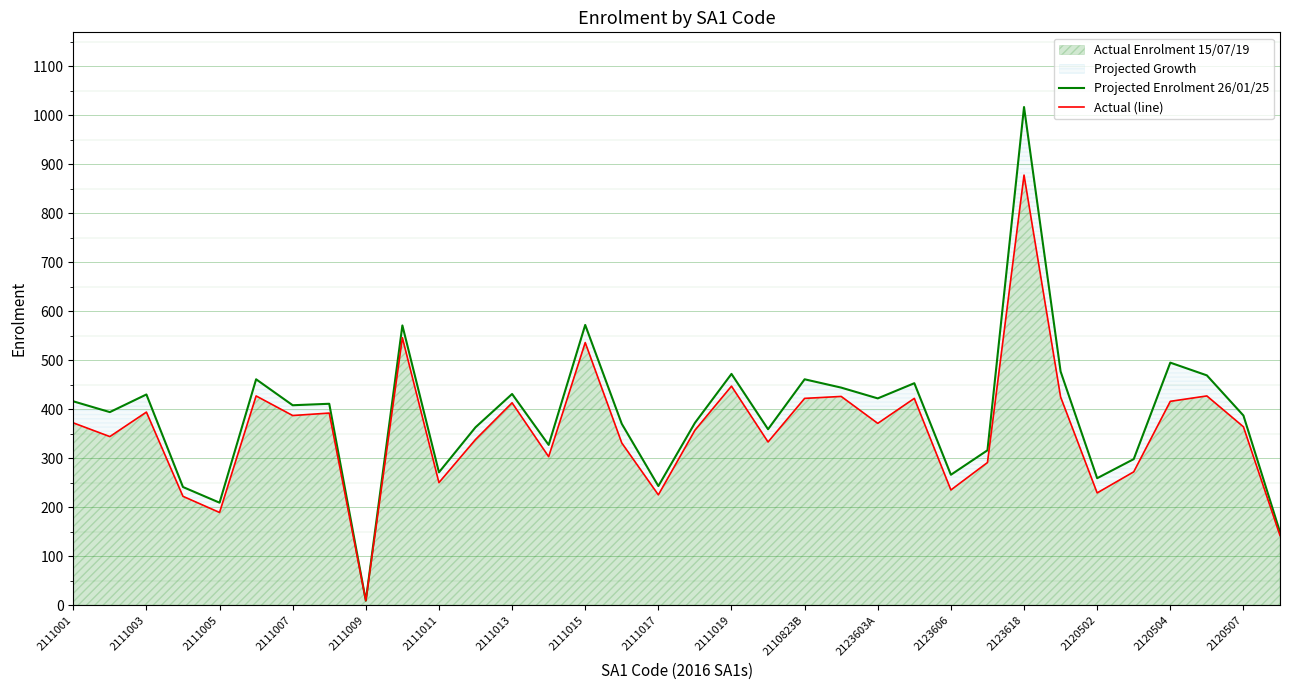

Rank the series by their maximum value, from lowest to highest.

Actual (line), Projected Enrolment 26/01/25